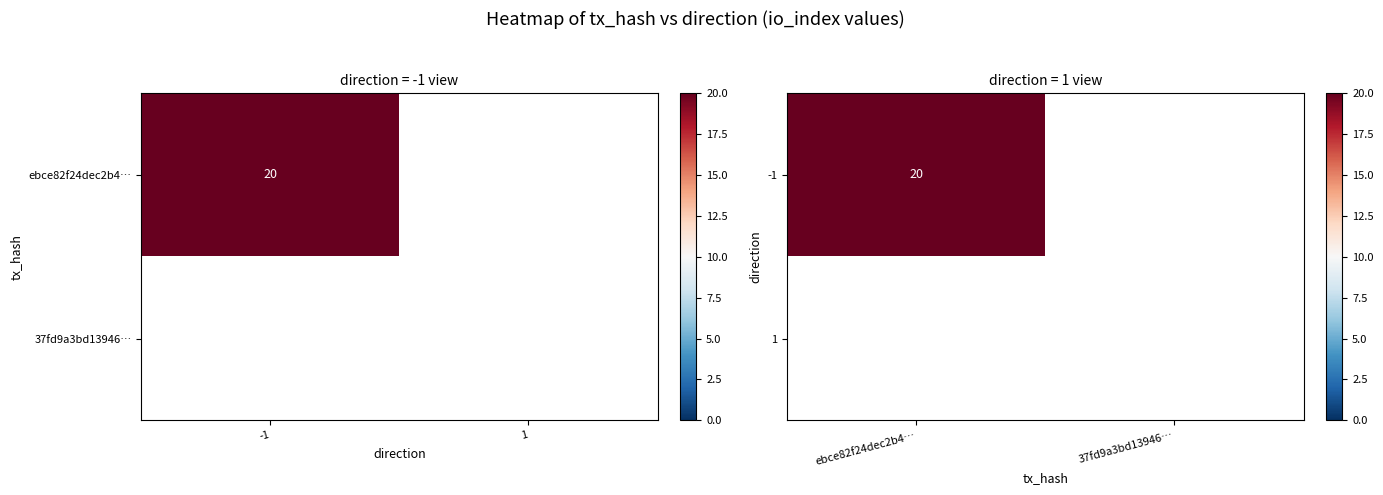

What is the spread (max minus min) of values at -1?

20